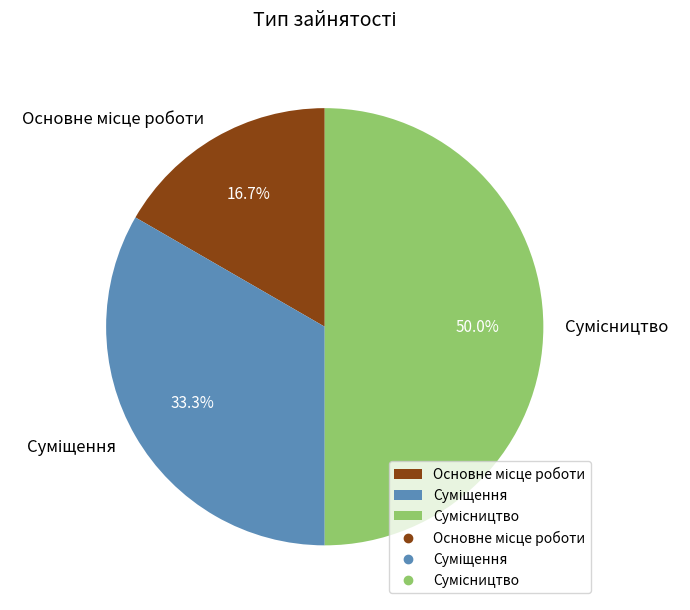

To the nearest percent, what is the difference between the Сумісництво and Основне місце роботи slice percentages?

33%